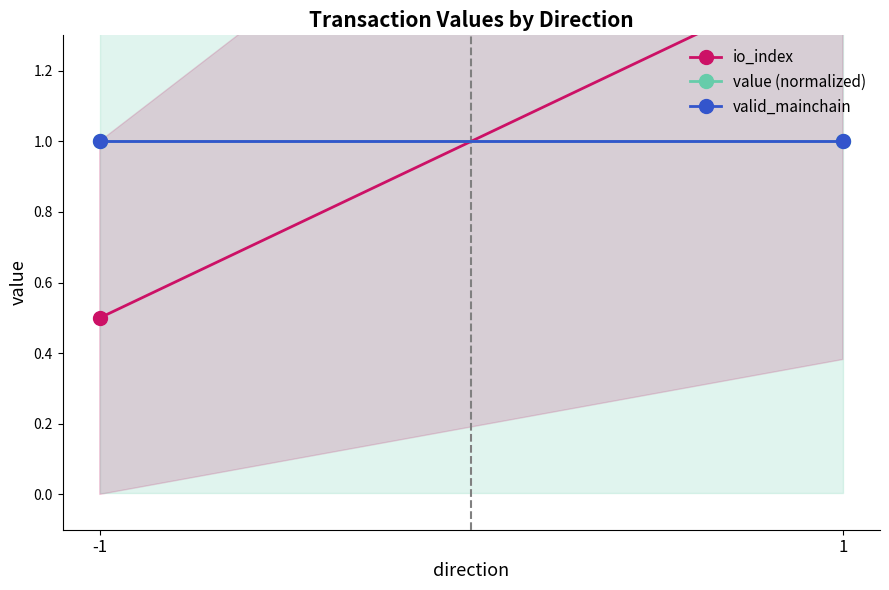

At which category does the chart reach its minimum across all series?

-1